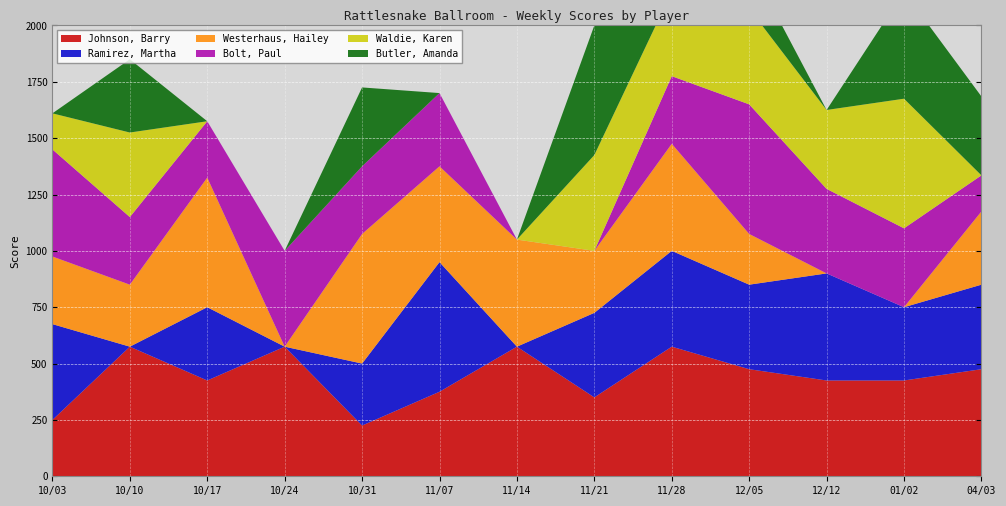

Reading left to right, transcribe all the data shown in this chart.

Johnson, Barry: 10/03=250	10/10=575	10/17=425	10/24=575	10/31=225	11/07=375	11/14=575	11/21=350	11/28=575	12/05=475	12/12=425	01/02=425	04/03=475
Ramirez, Martha: 10/03=425	10/10=0	10/17=325	10/24=0	10/31=275	11/07=575	11/14=0	11/21=375	11/28=425	12/05=375	12/12=475	01/02=325	04/03=375
Westerhaus, Hailey: 10/03=300	10/10=275	10/17=575	10/24=0	10/31=575	11/07=425	11/14=475	11/21=275	11/28=475	12/05=225	12/12=0	01/02=0	04/03=325
Bolt, Paul: 10/03=475	10/10=300	10/17=250	10/24=425	10/31=300	11/07=325	11/14=0	11/21=0	11/28=300	12/05=575	12/12=375	01/02=350	04/03=160
Waldie, Karen: 10/03=160	10/10=375	10/17=0	10/24=0	10/31=0	11/07=0	11/14=0	11/21=425	11/28=375	12/05=425	12/12=350	01/02=575	04/03=0
Butler, Amanda: 10/03=0	10/10=325	10/17=0	10/24=0	10/31=350	11/07=0	11/14=0	11/21=575	11/28=350	12/05=200	12/12=0	01/02=475	04/03=350